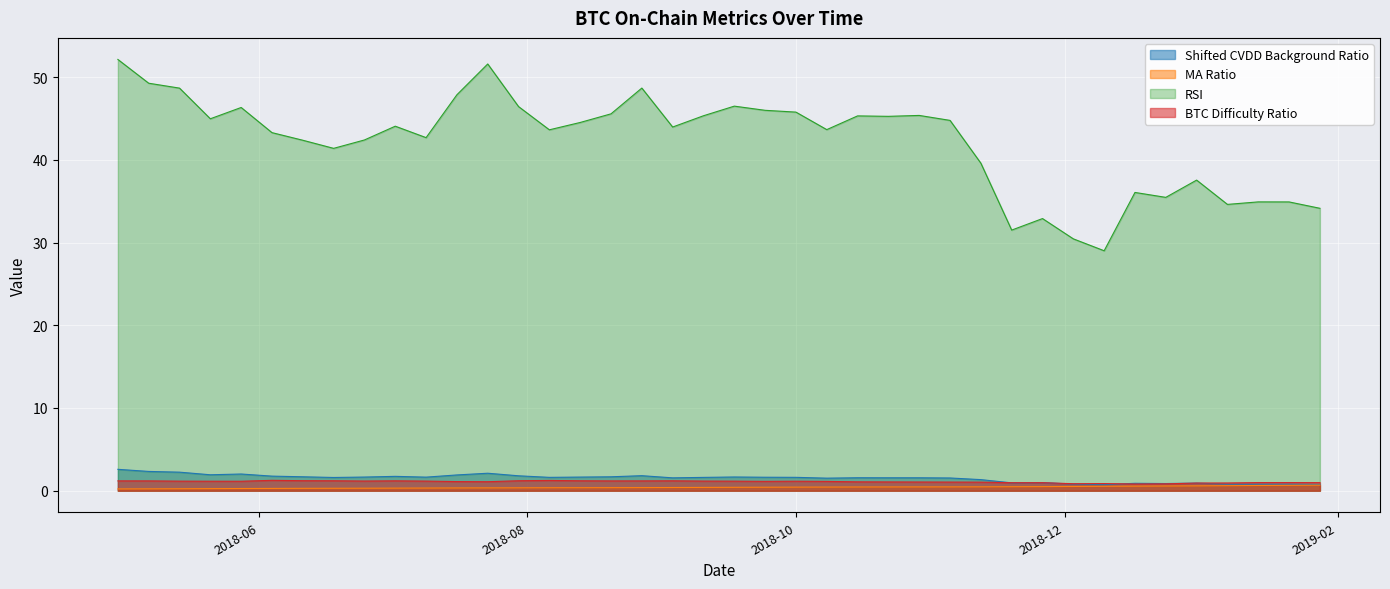

Rank the series at 2018-04-30 from highest to lowest value.

RSI, Shifted CVDD Background Ratio, BTC Difficulty Ratio, MA Ratio